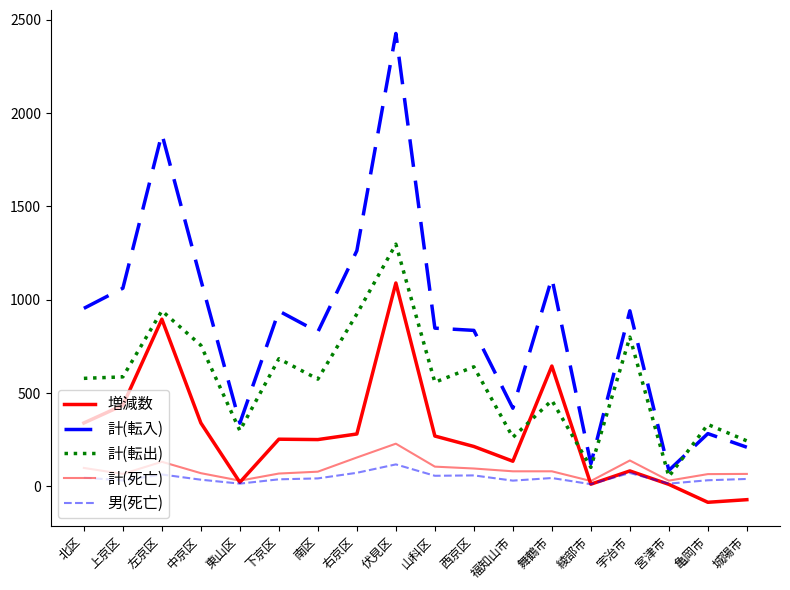

How many distinct data groups are displayed?

5